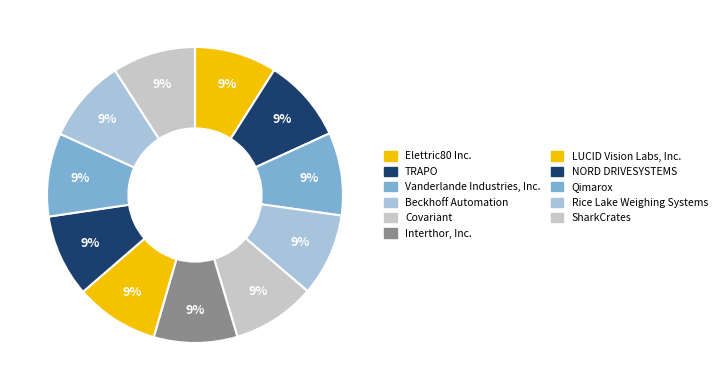

Is the sum of TRAPO and Interthor, Inc. greater than half?

No